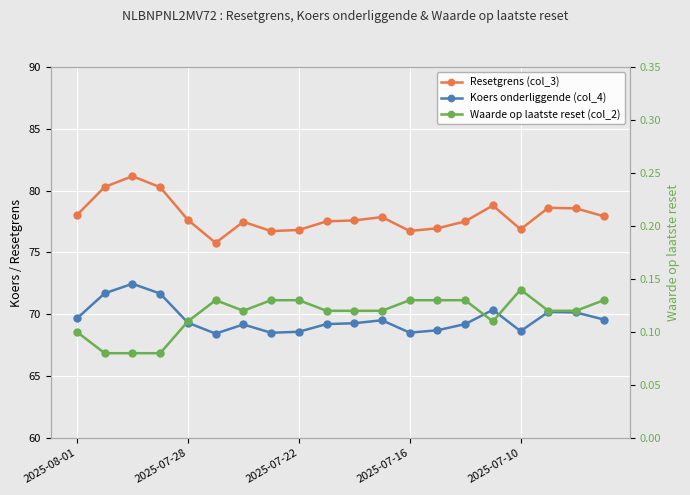

Is the value of Koers onderliggende (col_4) at 7 greater than the value of Waarde op laatste reset (col_2) at 6?

Yes